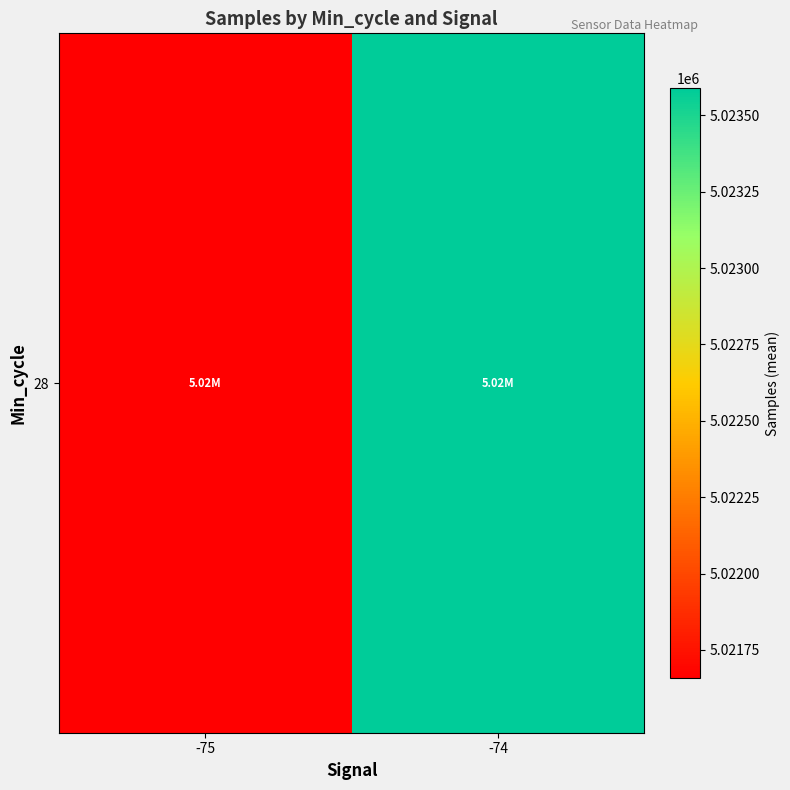

Is it true that the value at -75 is 5021658.8?

True